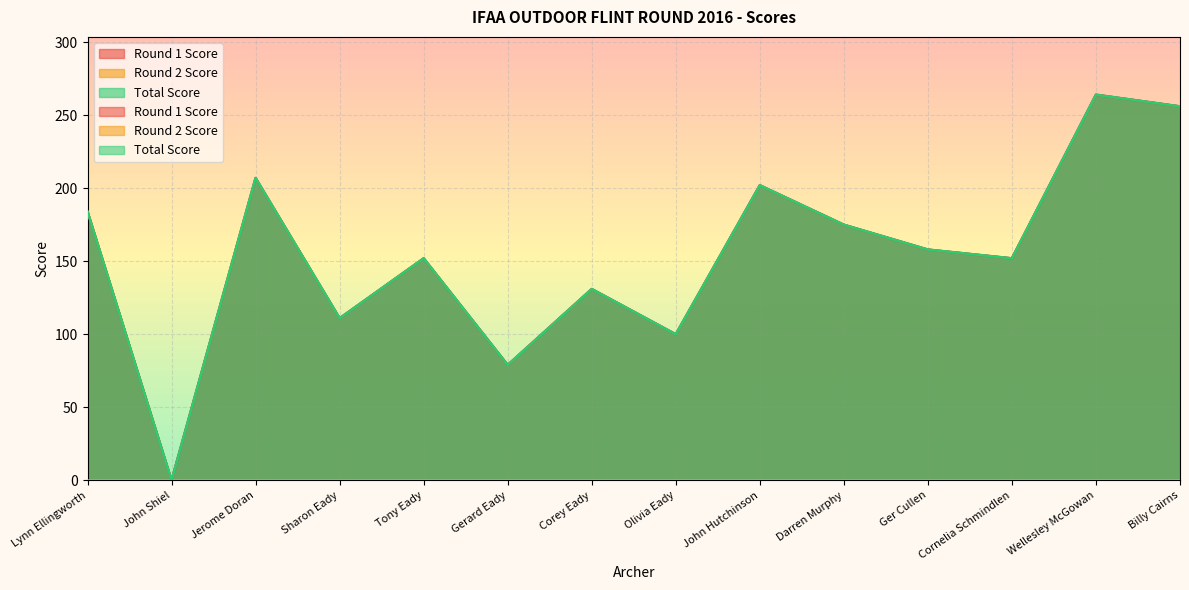

What is the label of the 12th point from the right?

Jerome Doran